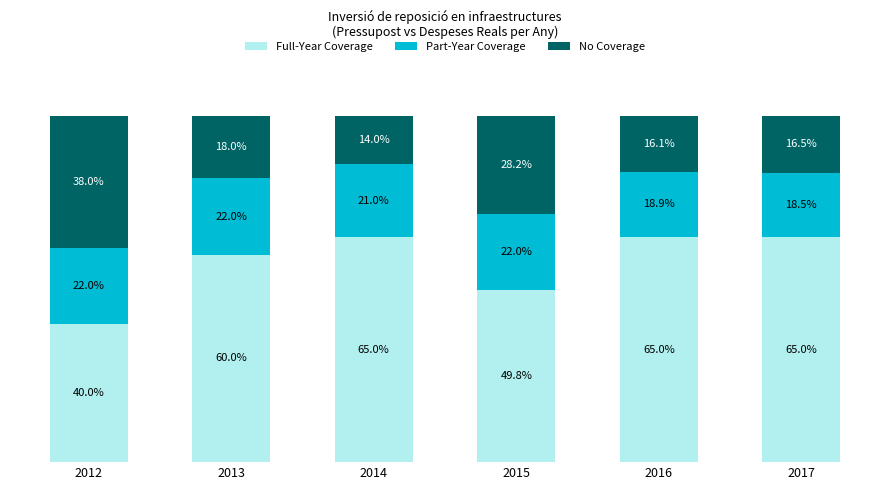

Between 2015 and 2016, which series saw the biggest shift?

Full-Year Coverage